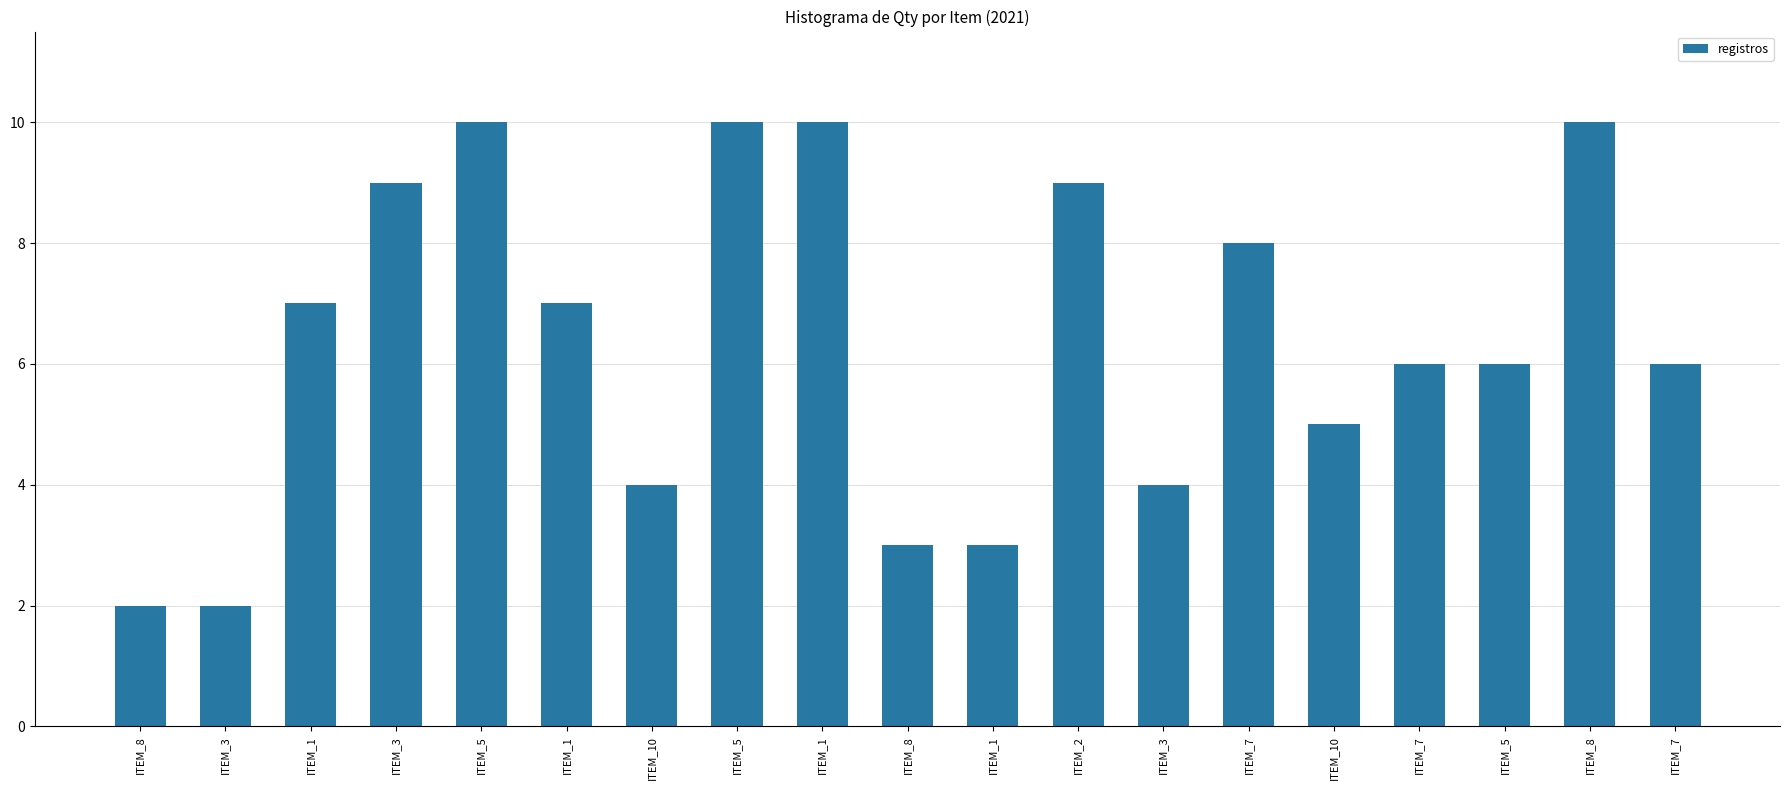

Which category has the highest value across all series?

ITEM_5